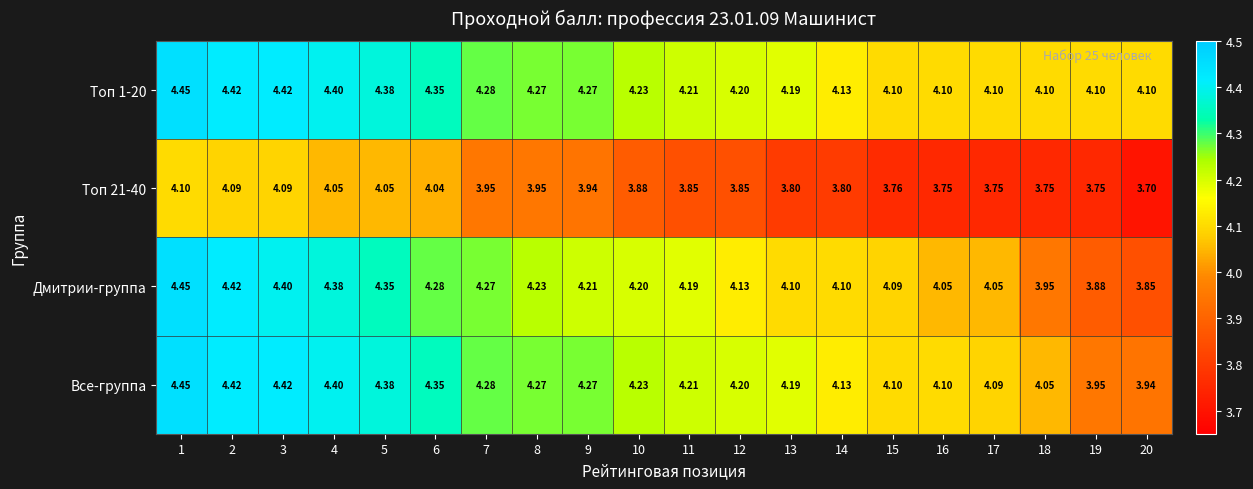

At how many categories does at least one series exceed 4?

20